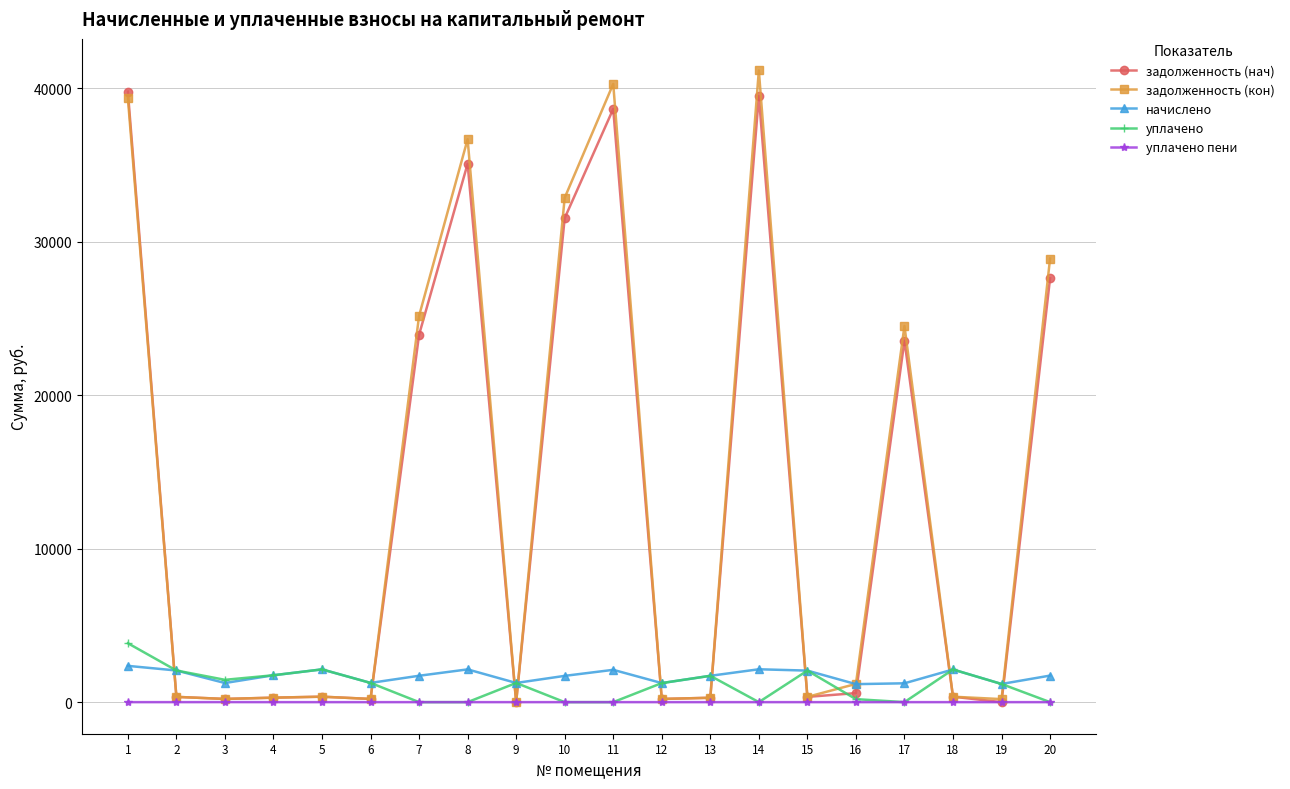

Count the number of categories in the chart.

20